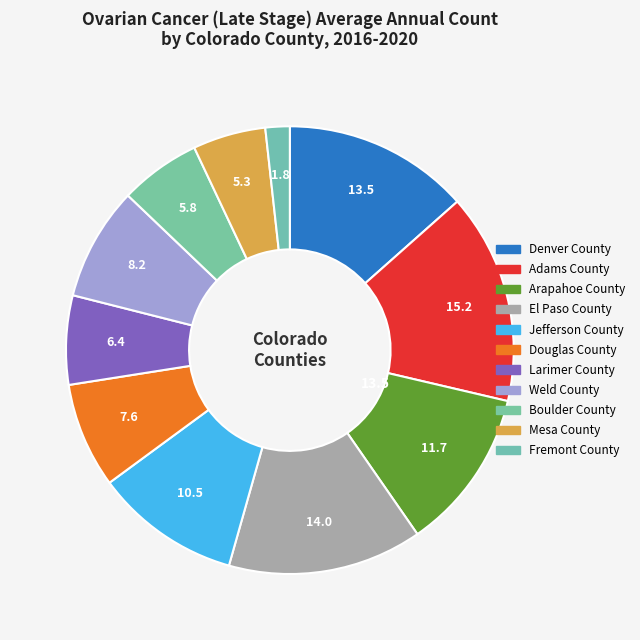

How many slices are in this pie chart?

11